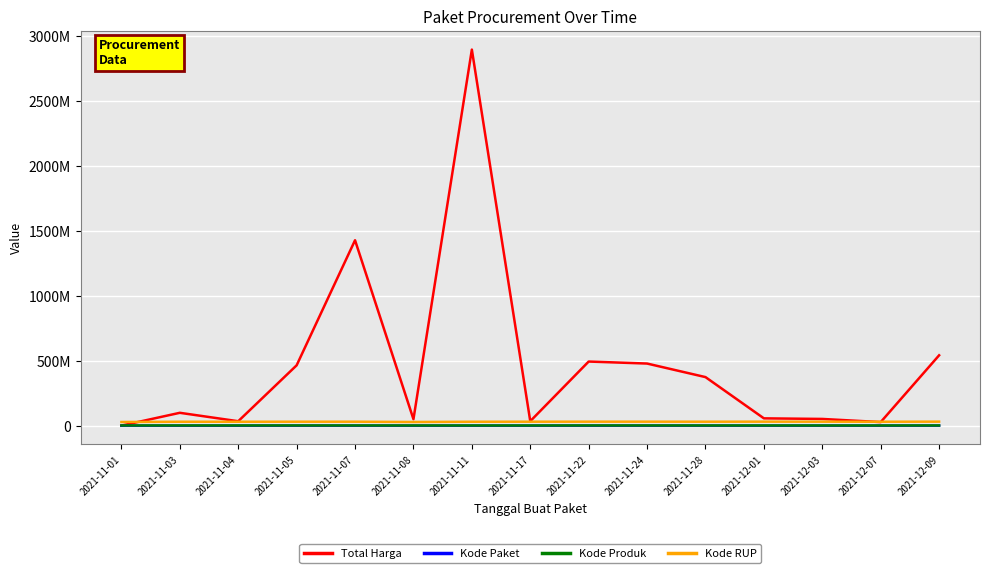

What position from the right is 2021-12-09?

1